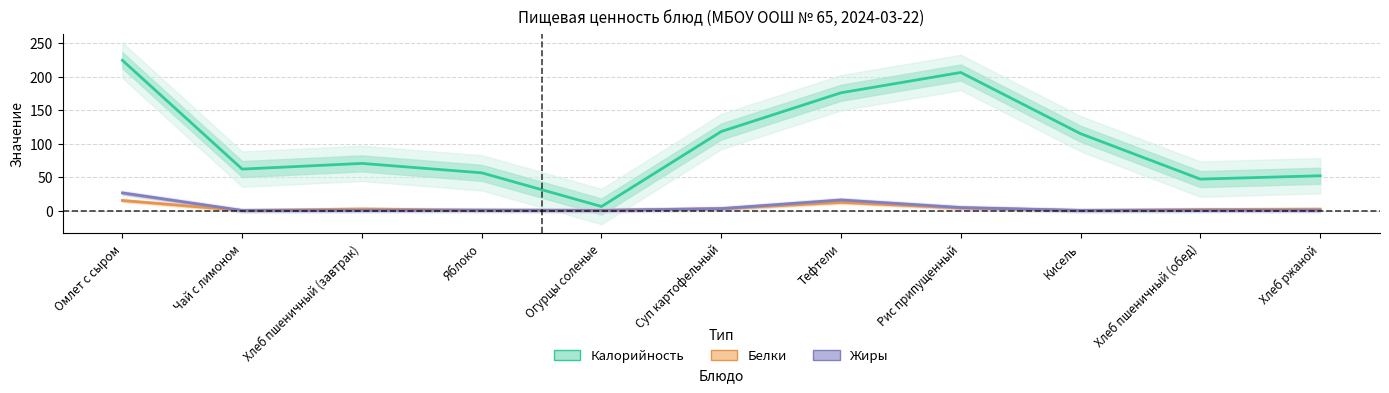

Read the Жиры value at Яблоко.

0.5